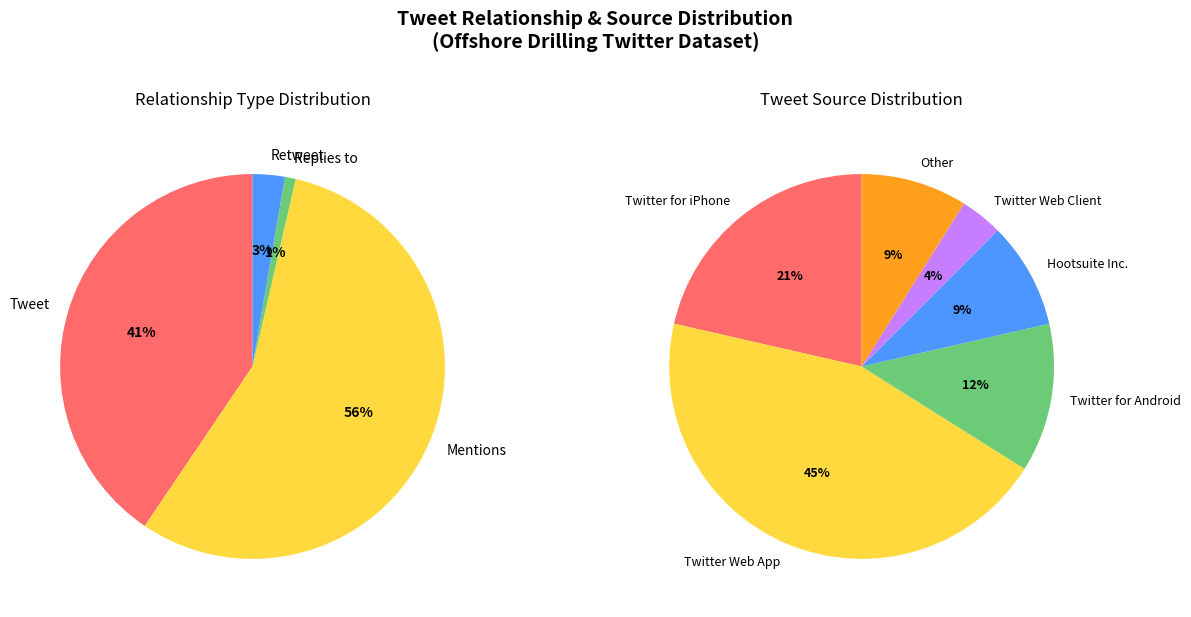

What is the total percentage of Mentions and Retweet?

58.6%